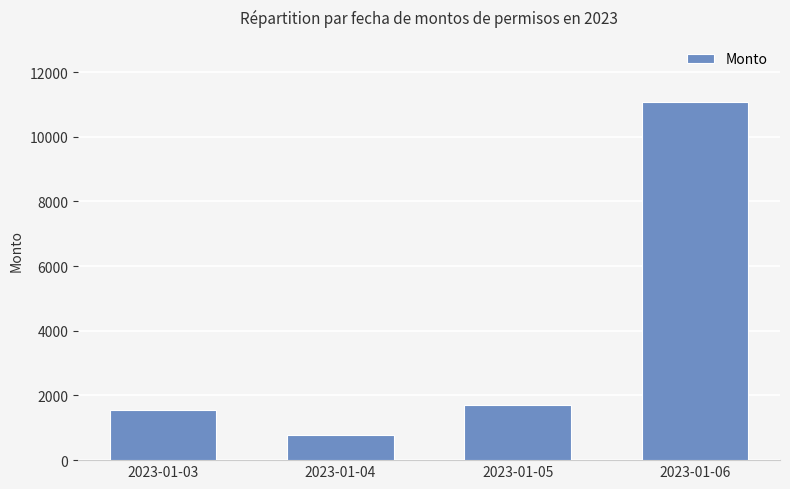

Which category has the highest value across all series?

2023-01-06